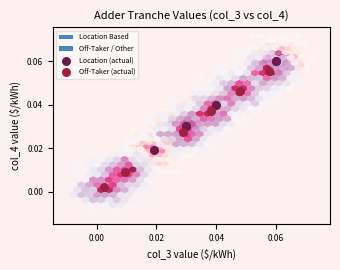

Which series contains the highest Y value?

Location (actual)